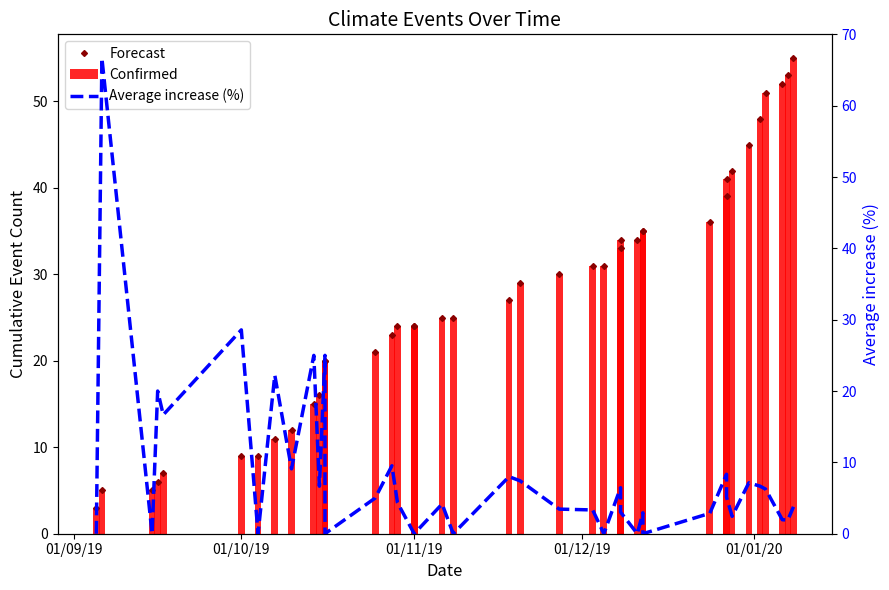

Are the bars grouped side by side (vs. stacked)?

Yes